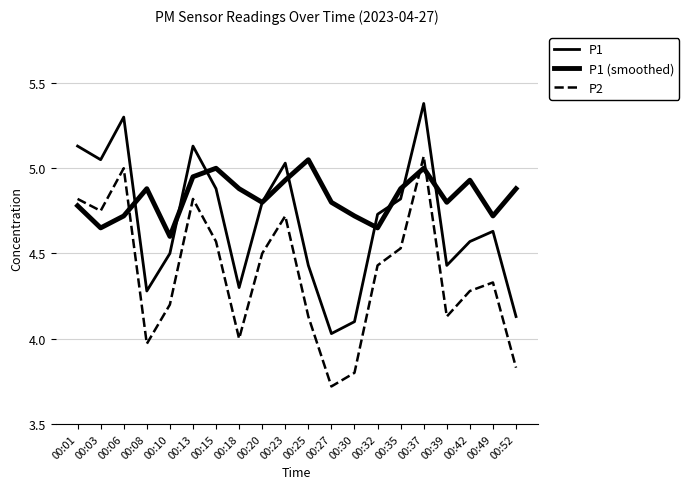

At 00:39, list the series in order from largest to smallest.

P1 (smoothed), P1, P2